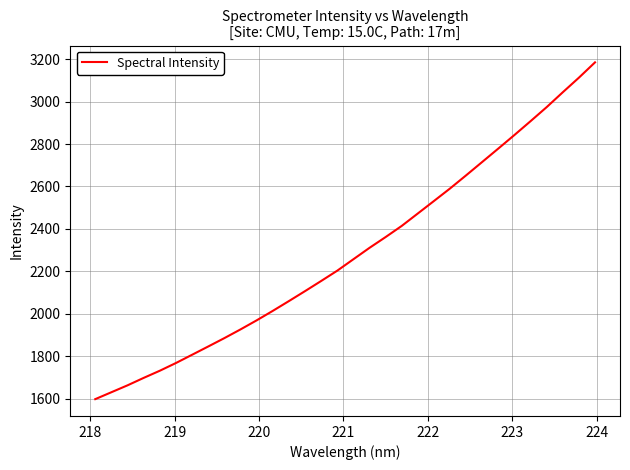

What is the minimum value shown in the chart?

1599.0